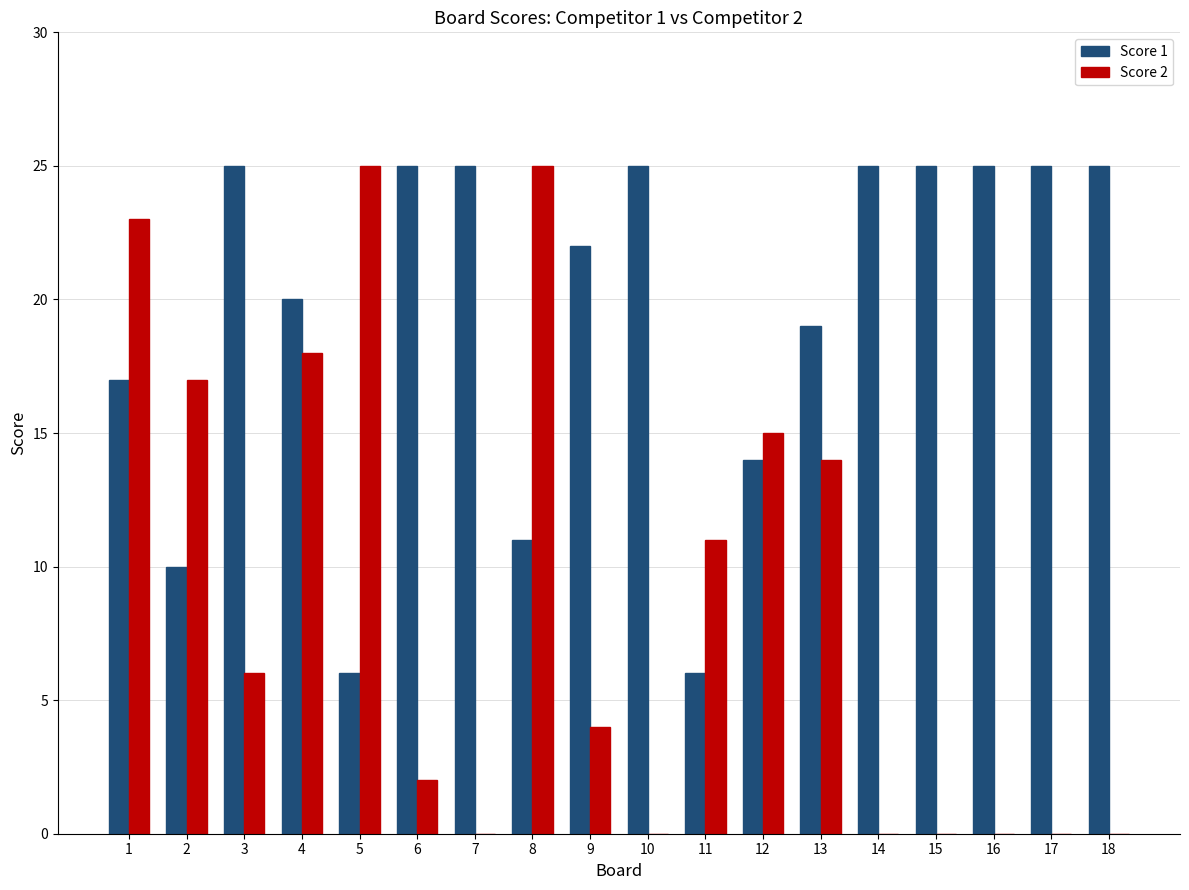

What is the maximum value shown in the chart?

25